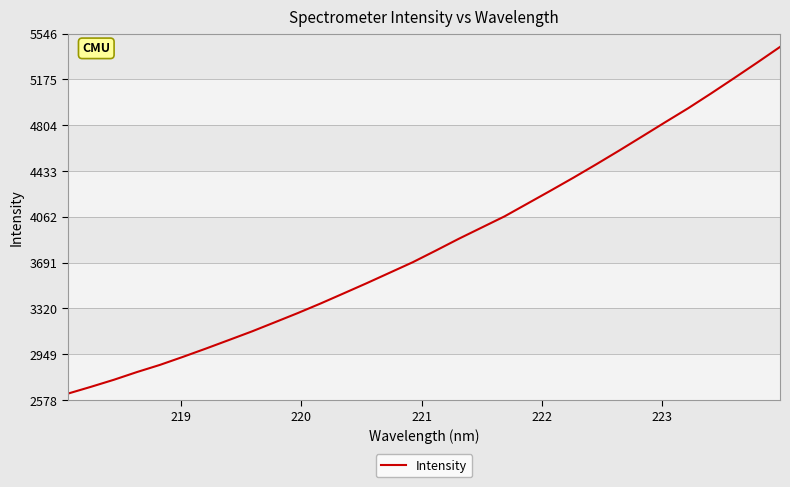

What is the greatest value displayed?

5437.5